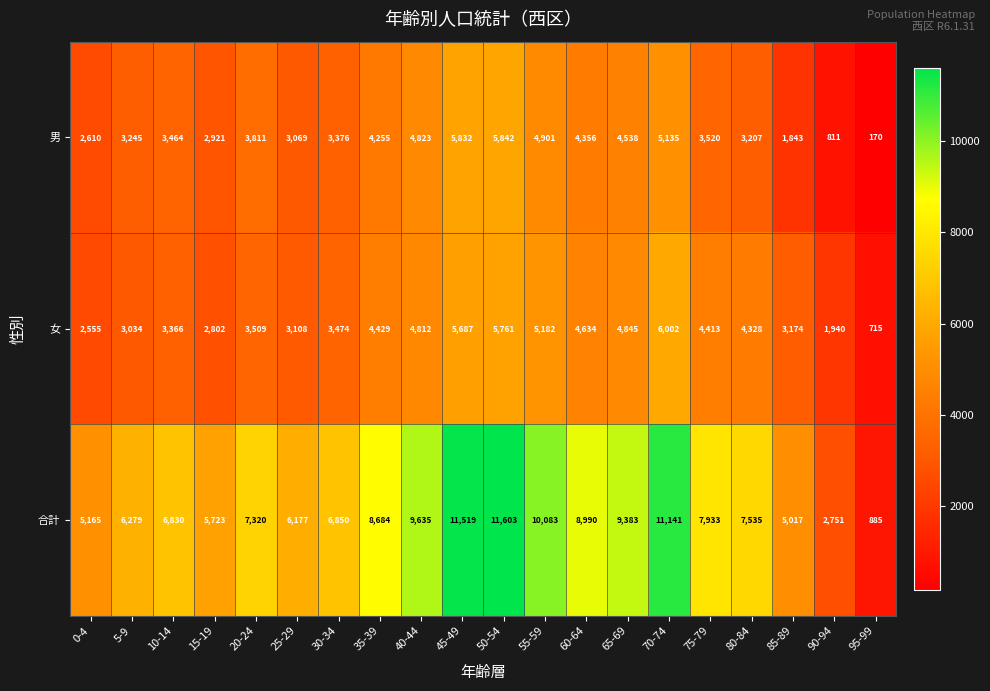

Which series has the largest total across all categories?

合計